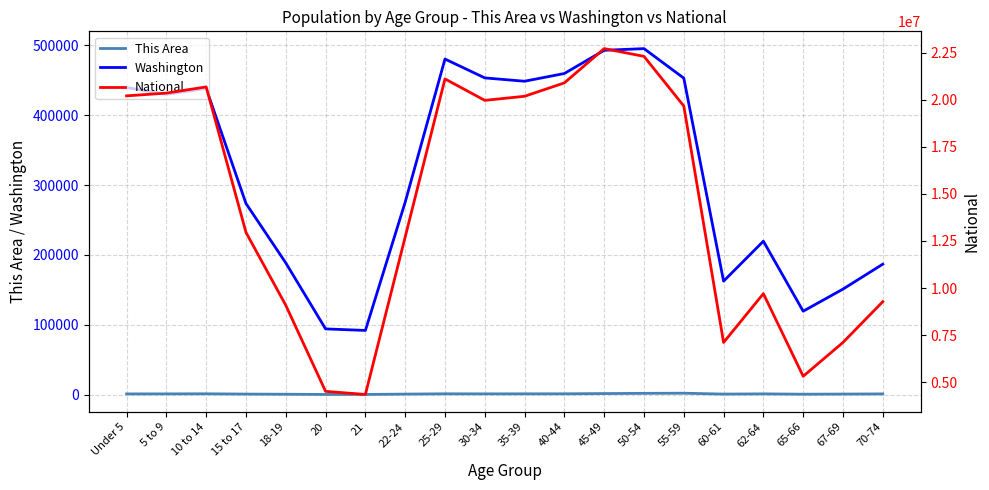

List the series in order of their peak value, highest first.

National, Washington, This Area